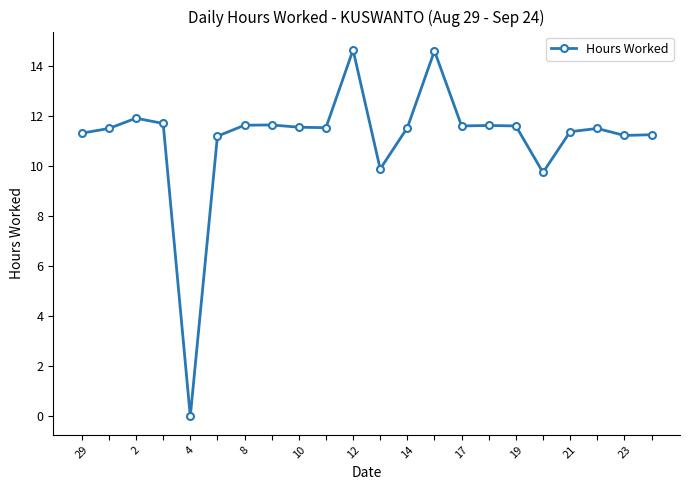

What is the difference between the maximum and second lowest values?

4.9